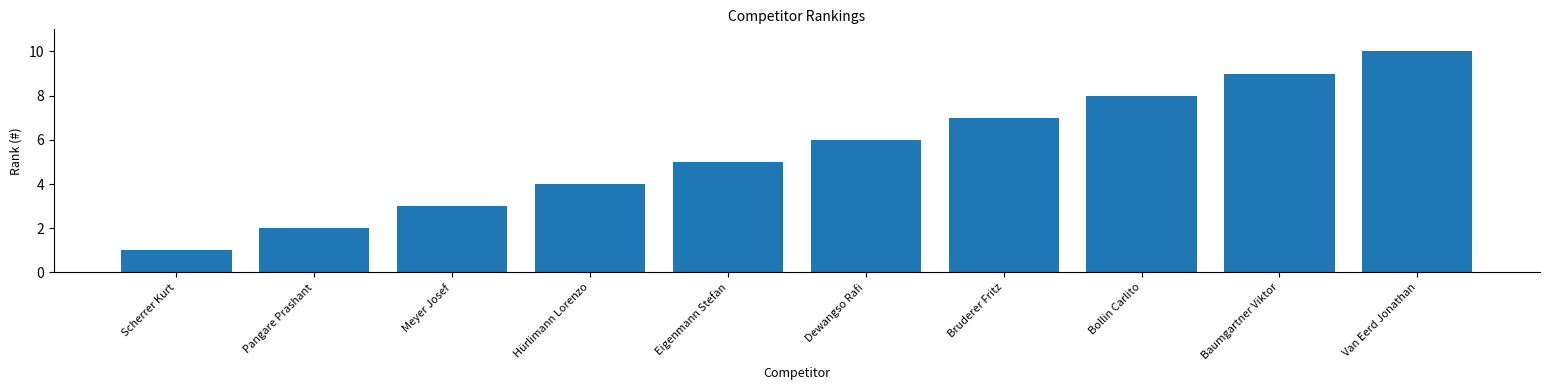

List the labels in order of value, largest first.

Van Eerd Jonathan, Baumgartner Viktor, Bollin Carlito, Bruderer Fritz, Dewangso Rafi, Eigenmann Stefan, Hürlimann Lorenzo, Meyer Josef, Pangare Prashant, Scherrer Kurt